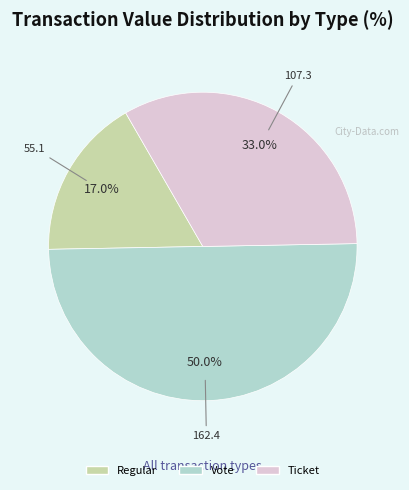

How many segments does this pie chart have?

3